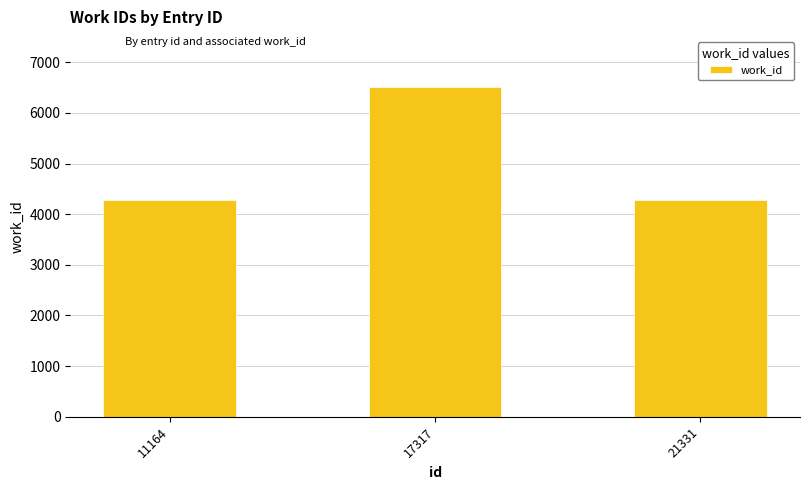

What is the difference between the maximum and minimum values?

2236